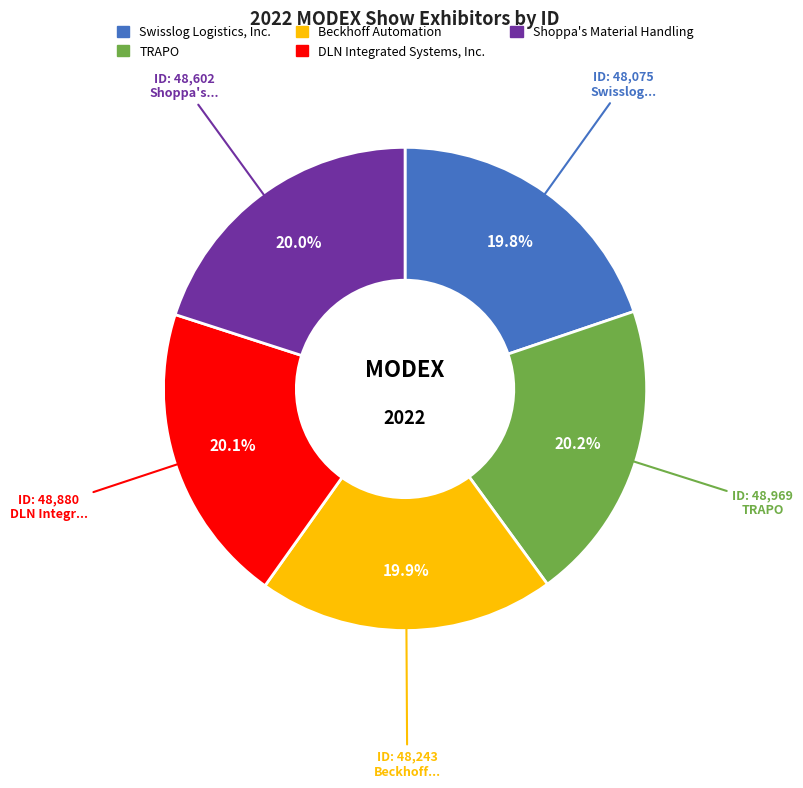

Approximately how many times larger is the value at Swisslog Logistics, Inc. compared to TRAPO?

1.0